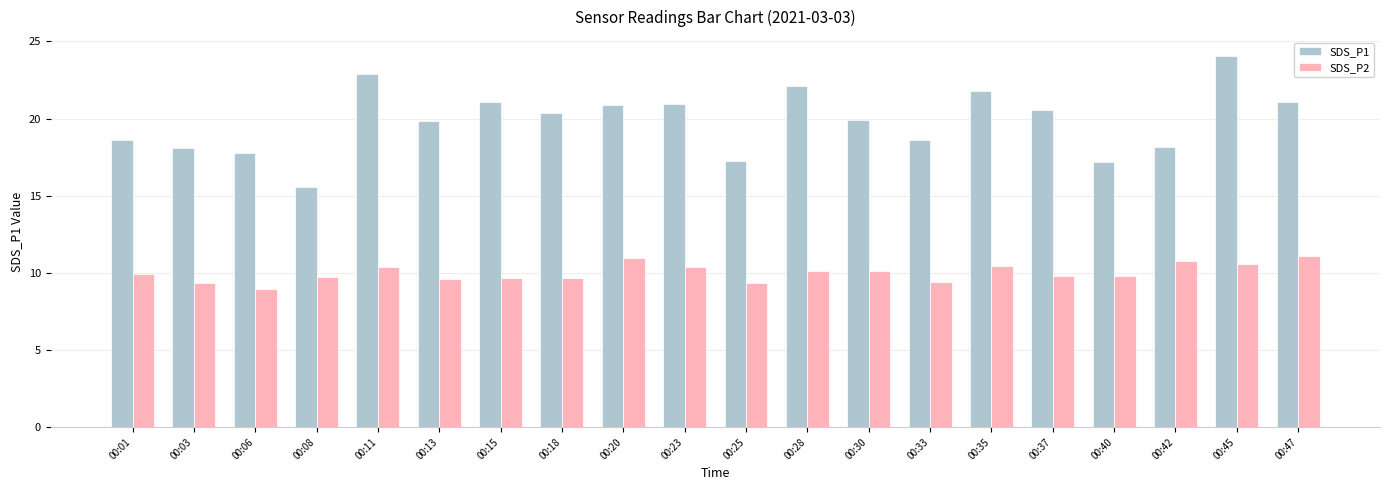

How many values in the SDS_P2 series exceed 9?

19